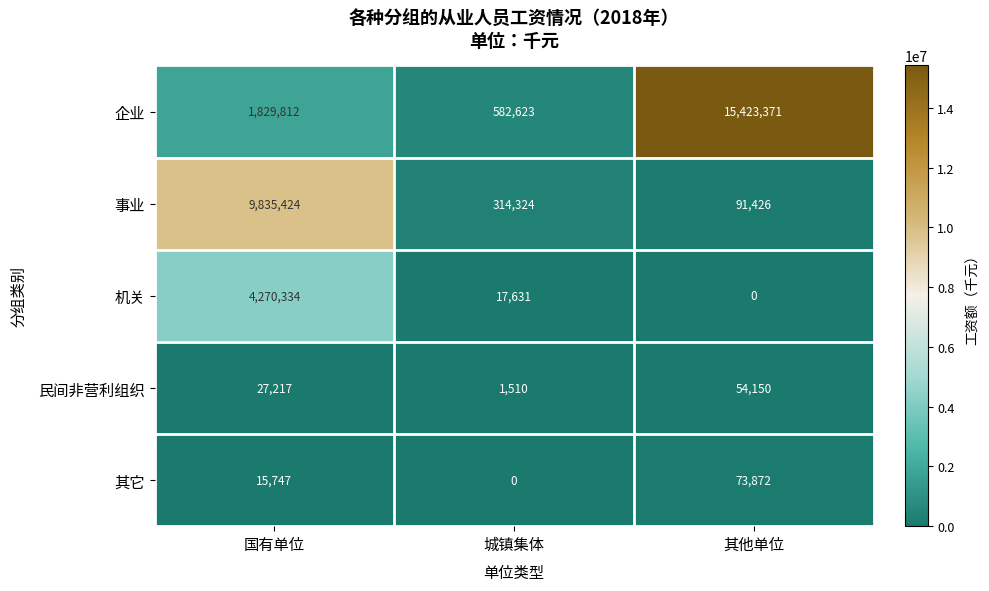

What is the total value across all series at 其他单位?

15642819